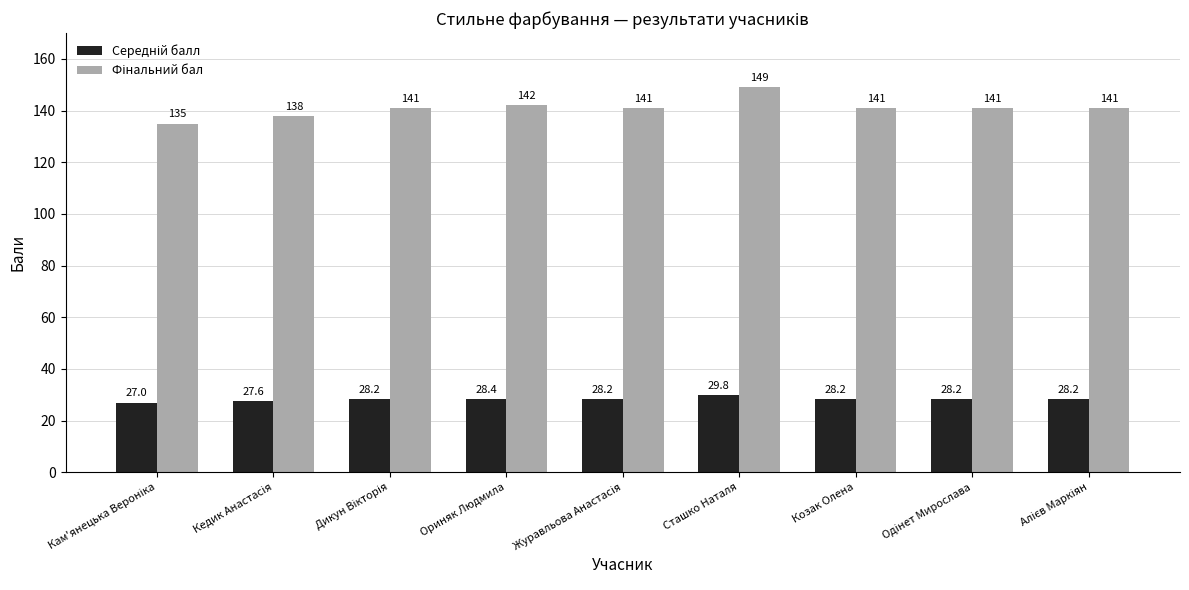

How many categories are shown in the chart?

9